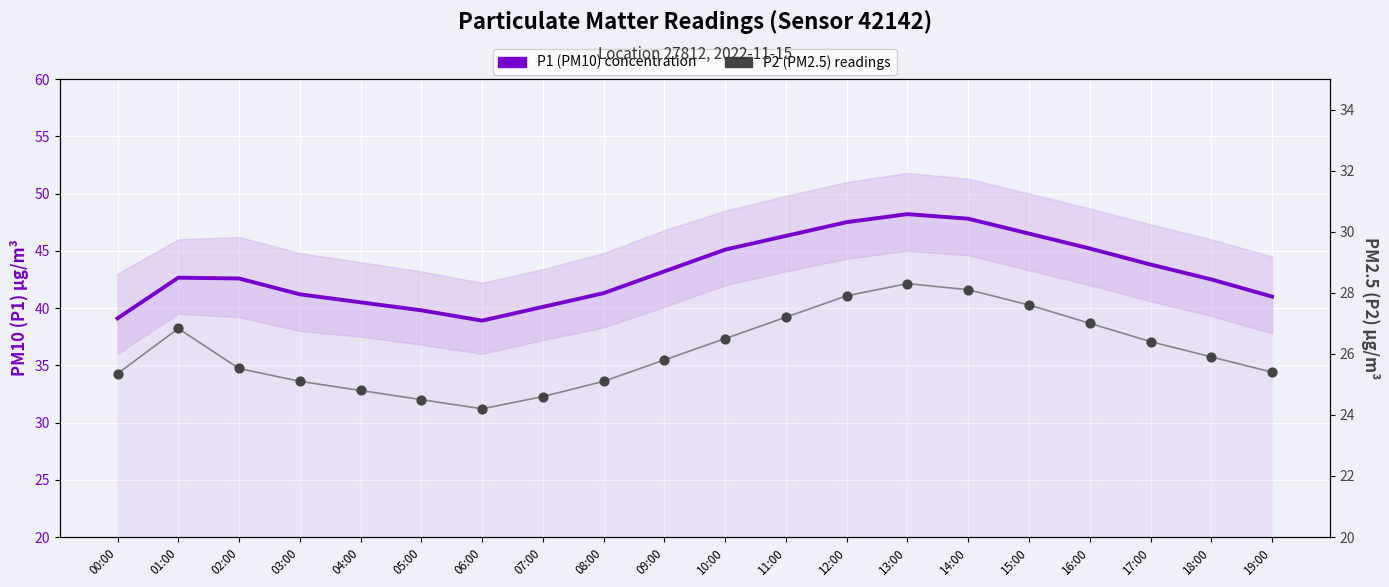

What are all the series names shown in the legend?

P1 (PM10) concentration, P2 (PM2.5) readings